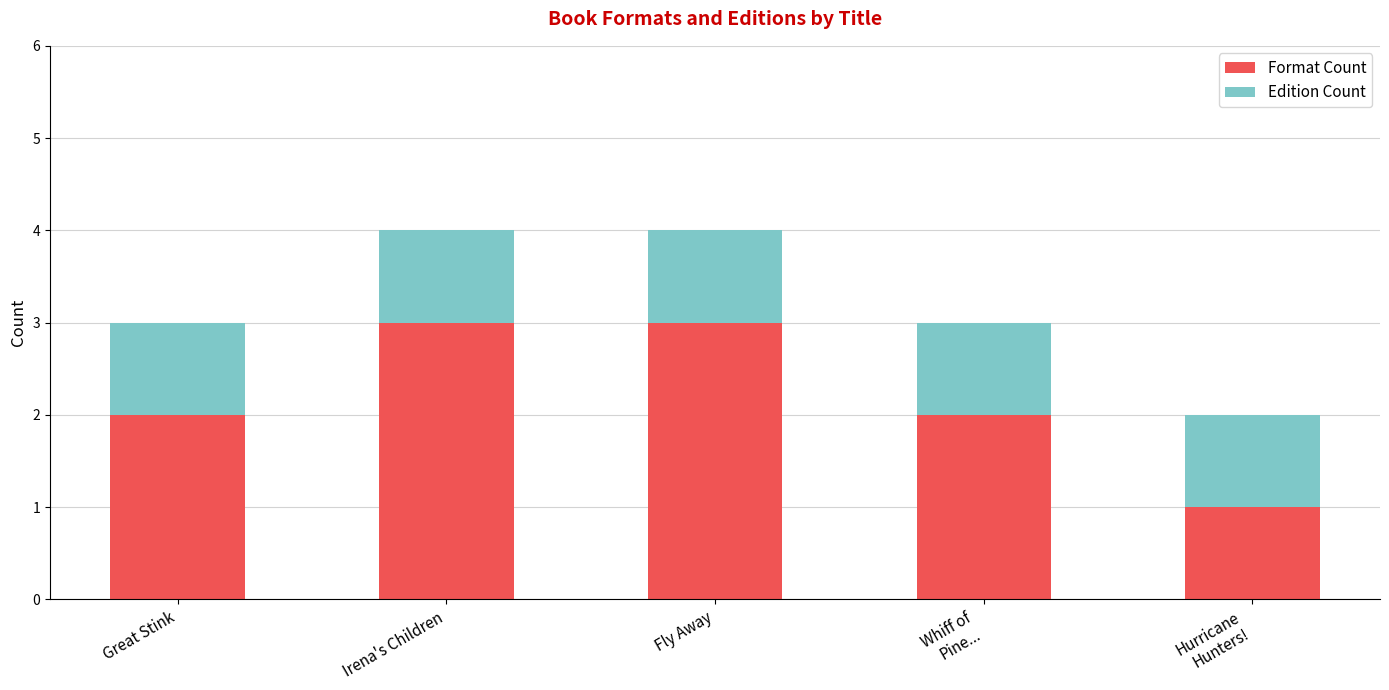

What is the highest value of the Format Count series?

3